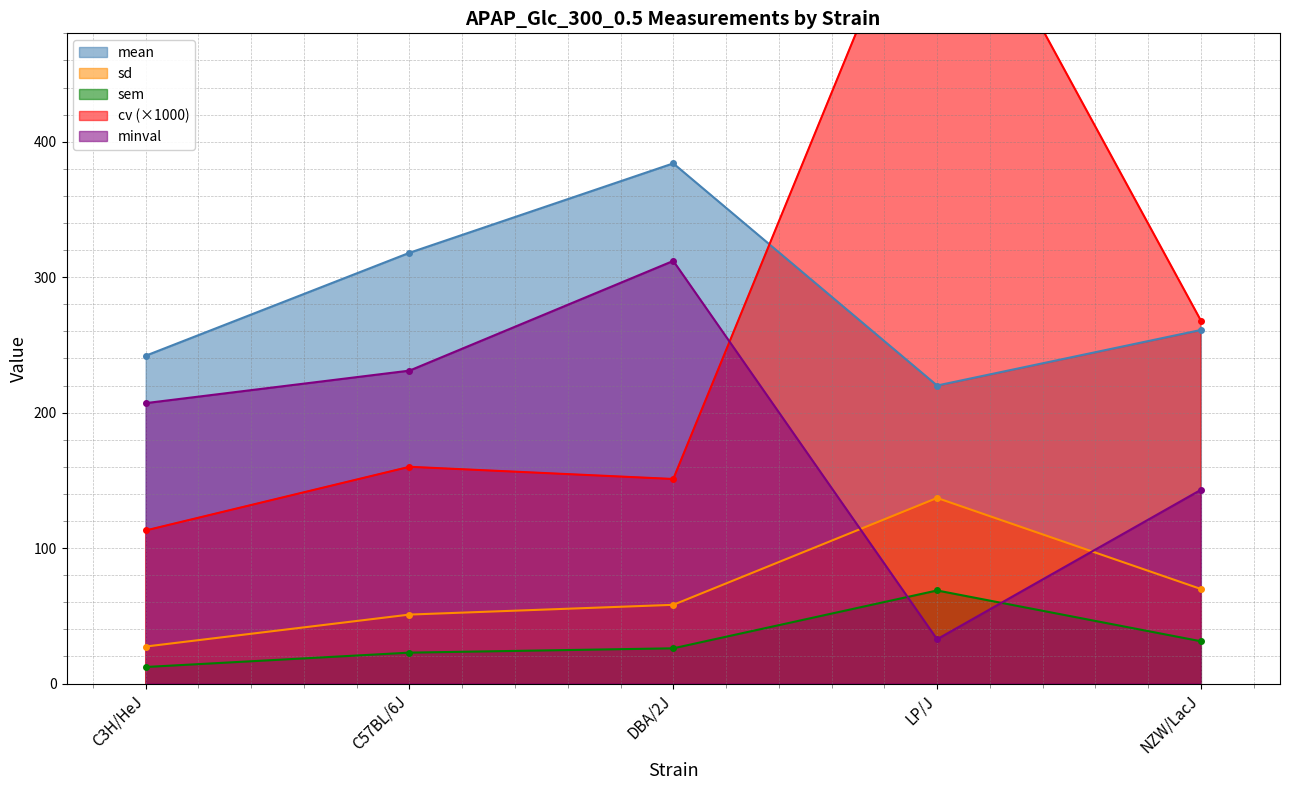

Does the chart have visible grid lines?

Yes